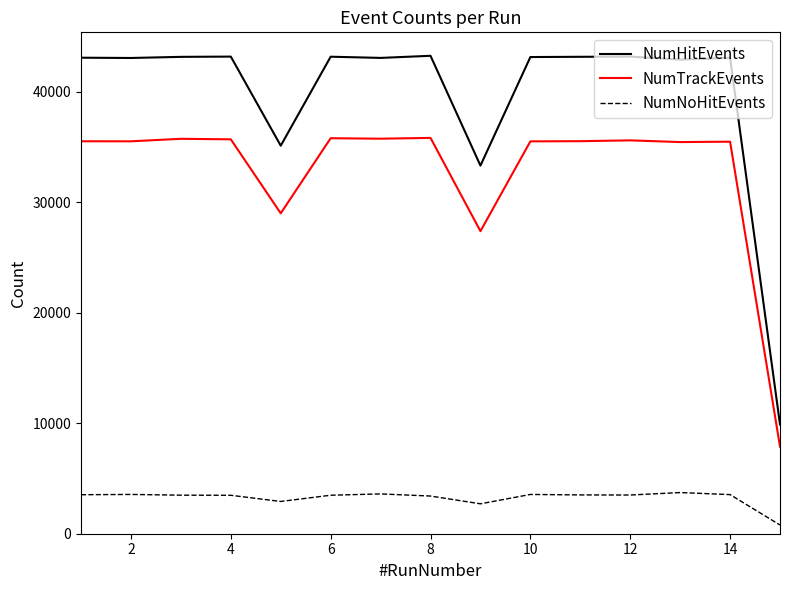

How many distinct data groups are displayed?

3